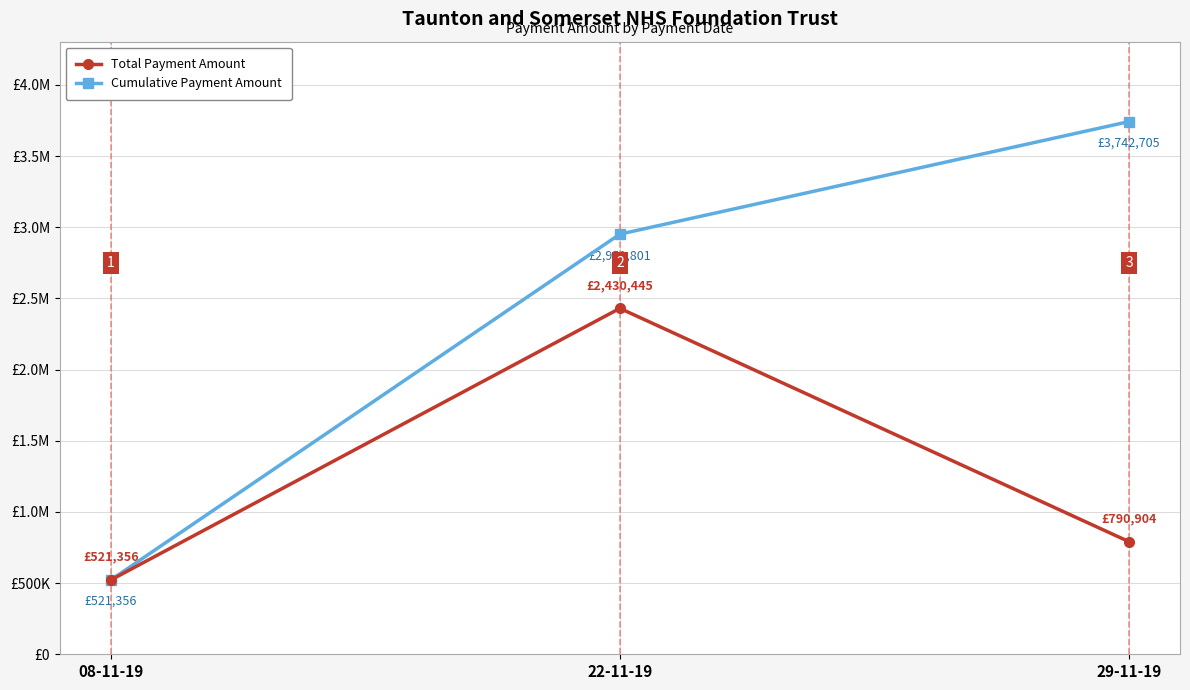

Rank the series at 22-11-19 from highest to lowest value.

Cumulative Payment Amount, Total Payment Amount